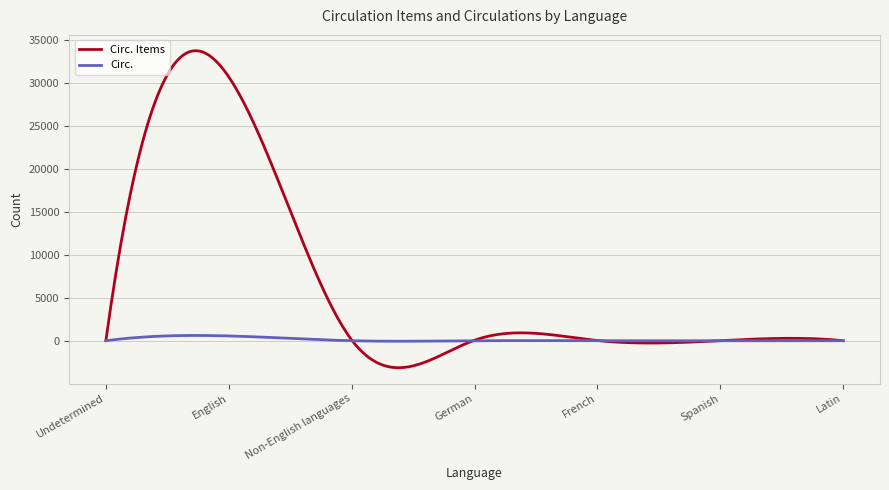

How many series are shown in this chart?

2